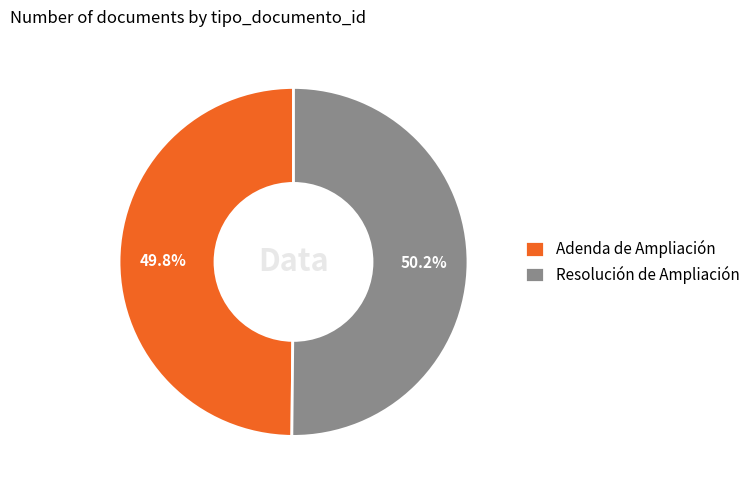

Does any single category account for the majority?

Yes